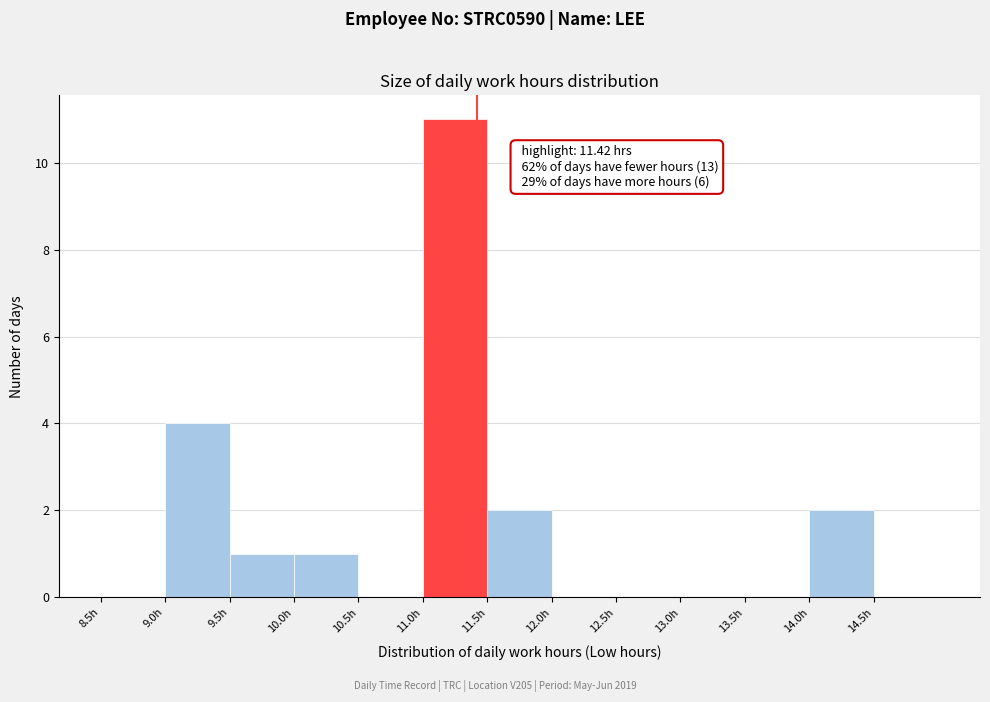

Over which range of the x-axis is the bar tallest?

11.0 to 11.5